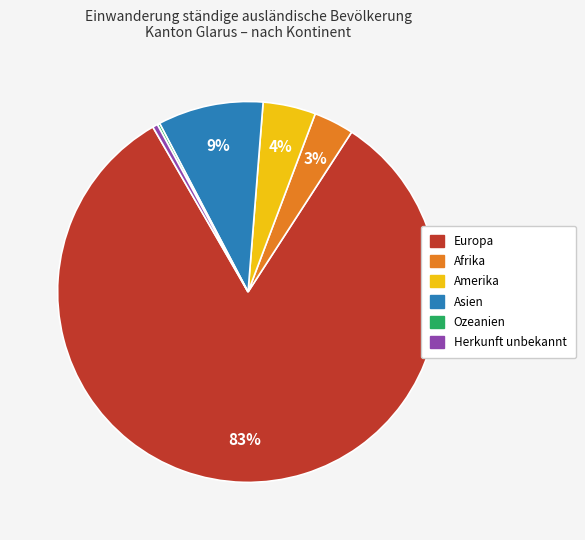

What is the largest slice in the pie chart?

Europa